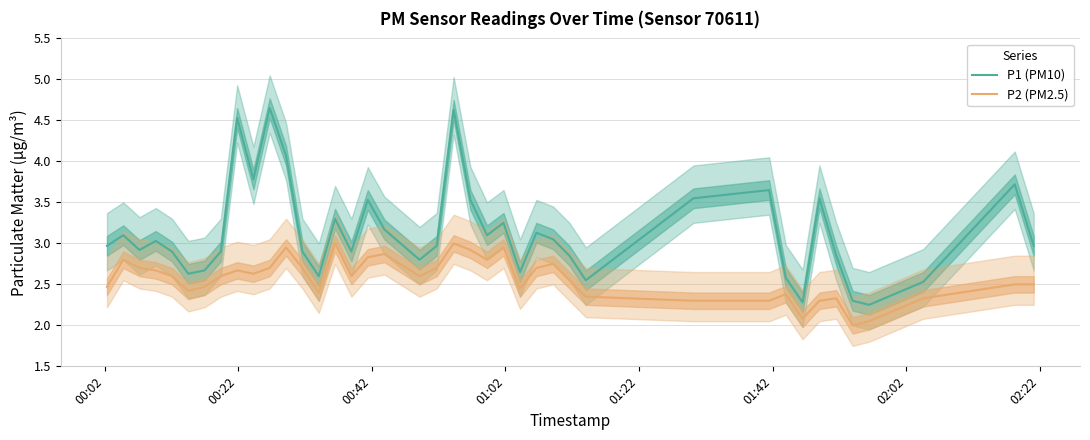

True or false: P1 (PM10) and P2 (PM2.5) intersect in this chart.

False